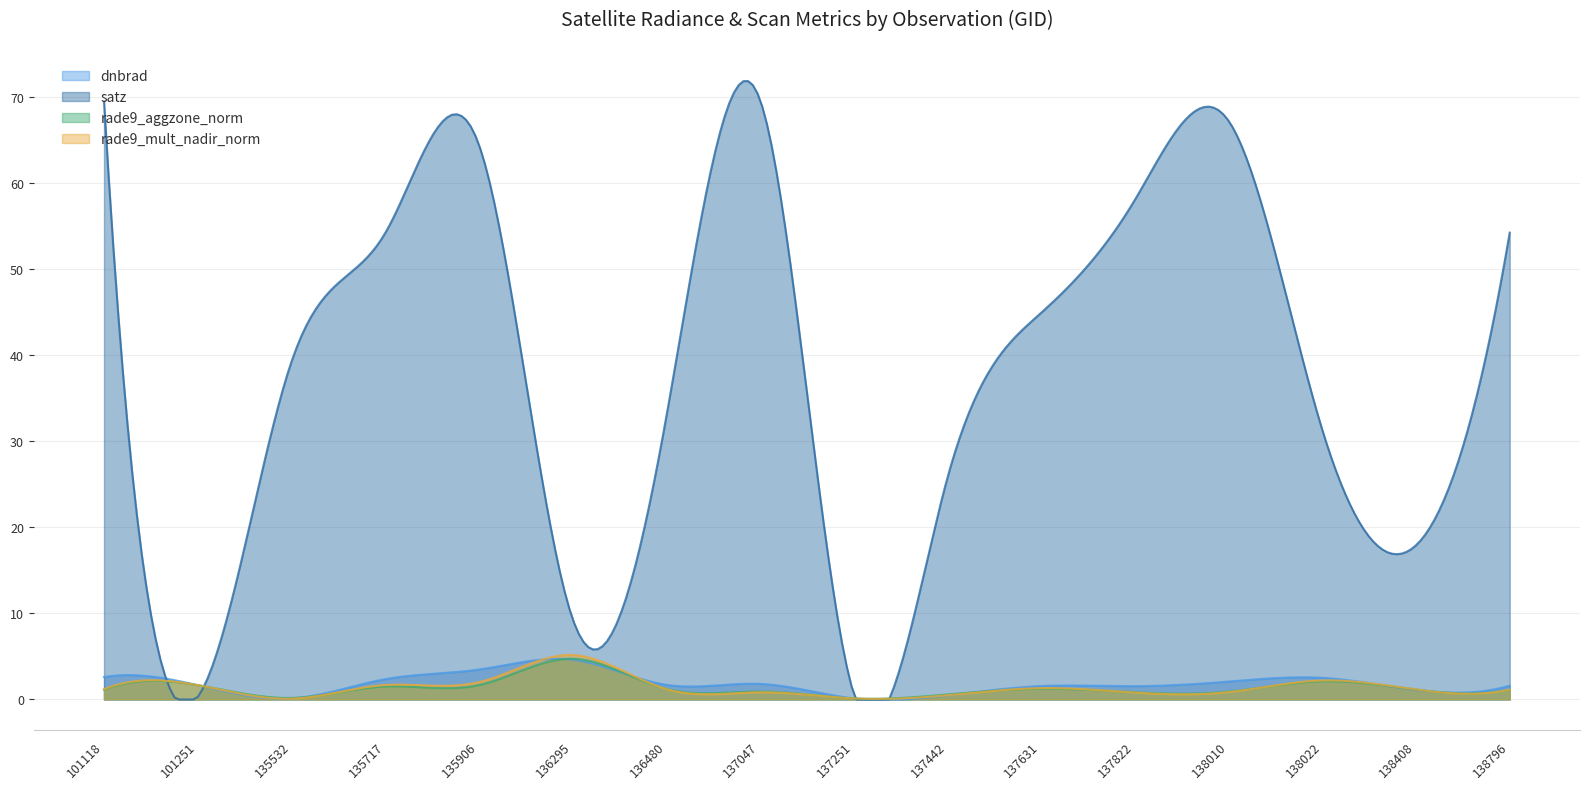

How many interior local peaks does the satz series have?

3